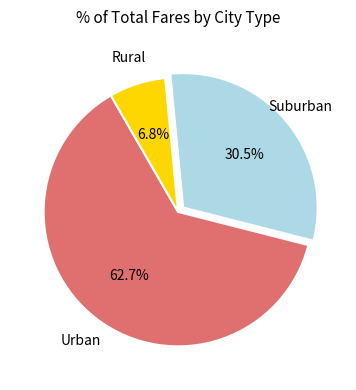

Rank the categories by value from lowest to highest.

Rural, Suburban, Urban